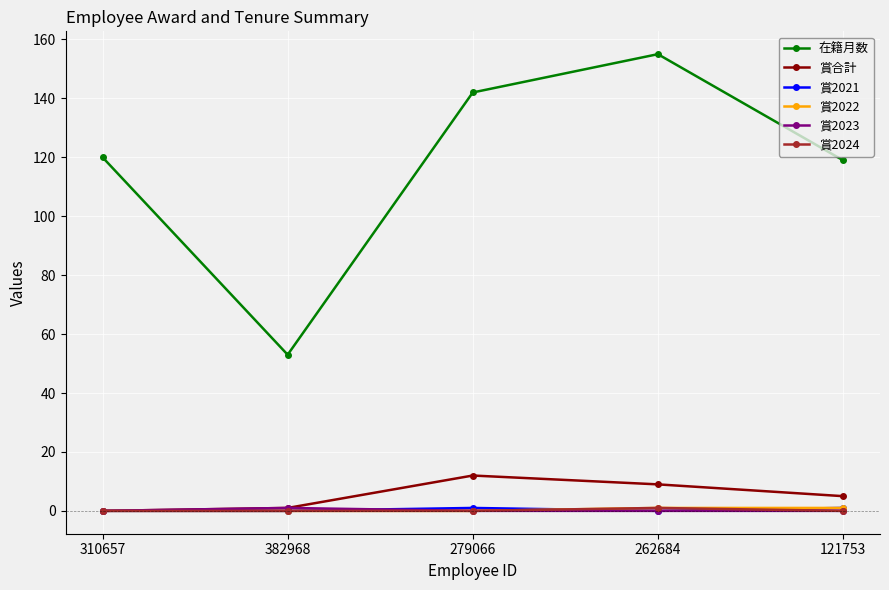

Which series has the largest range (max minus min)?

在籍月数